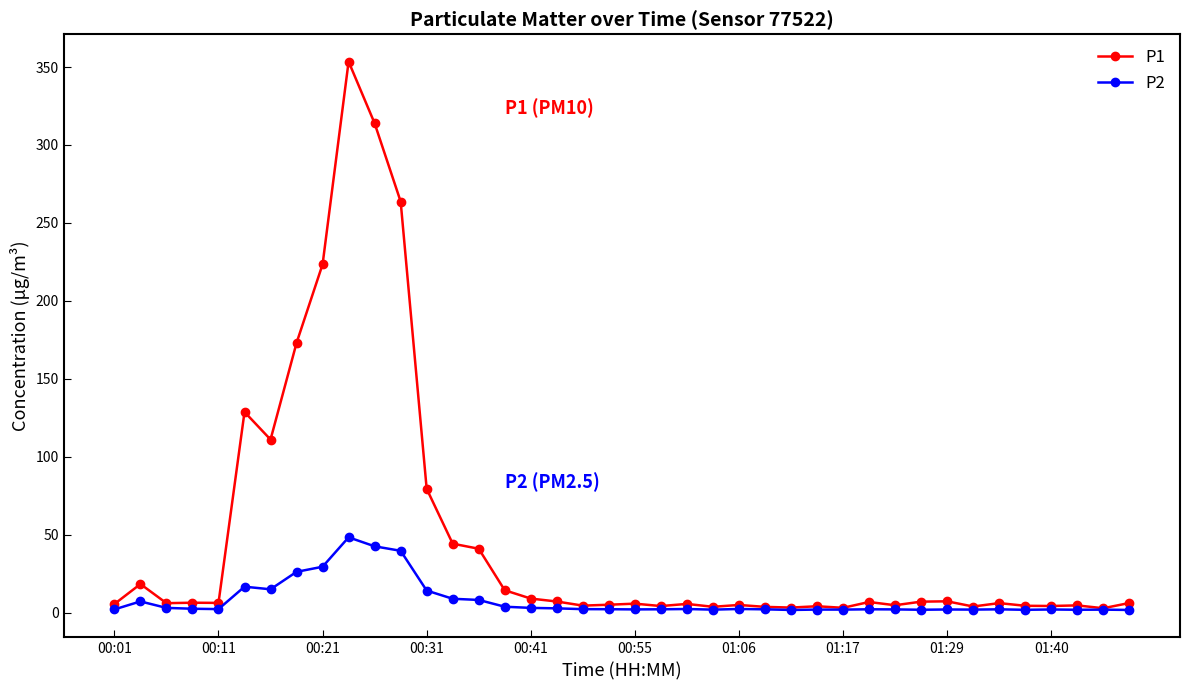

Which series has the widest spread of values?

P1